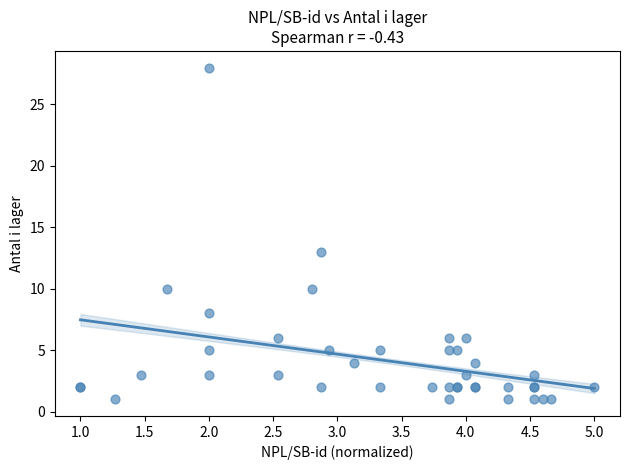

What Y value in the scatter plot is closest to 14?

13